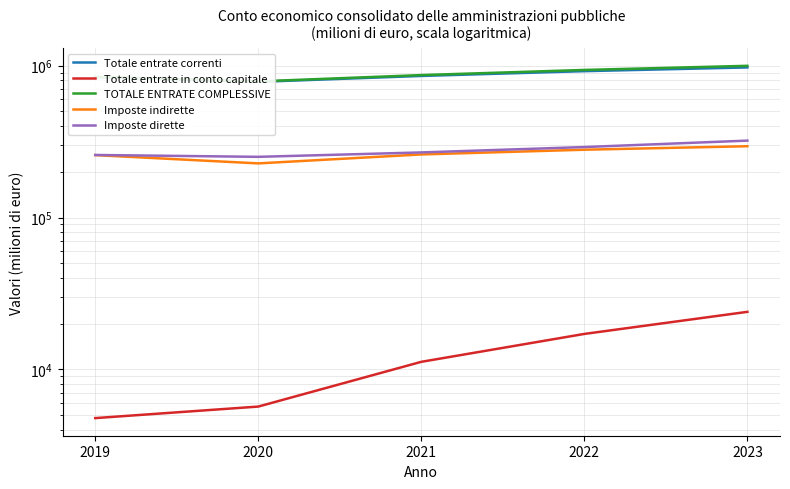

Rank the categories by TOTALE ENTRATE COMPLESSIVE value from highest to lowest.

2023, 2022, 2021, 2019, 2020